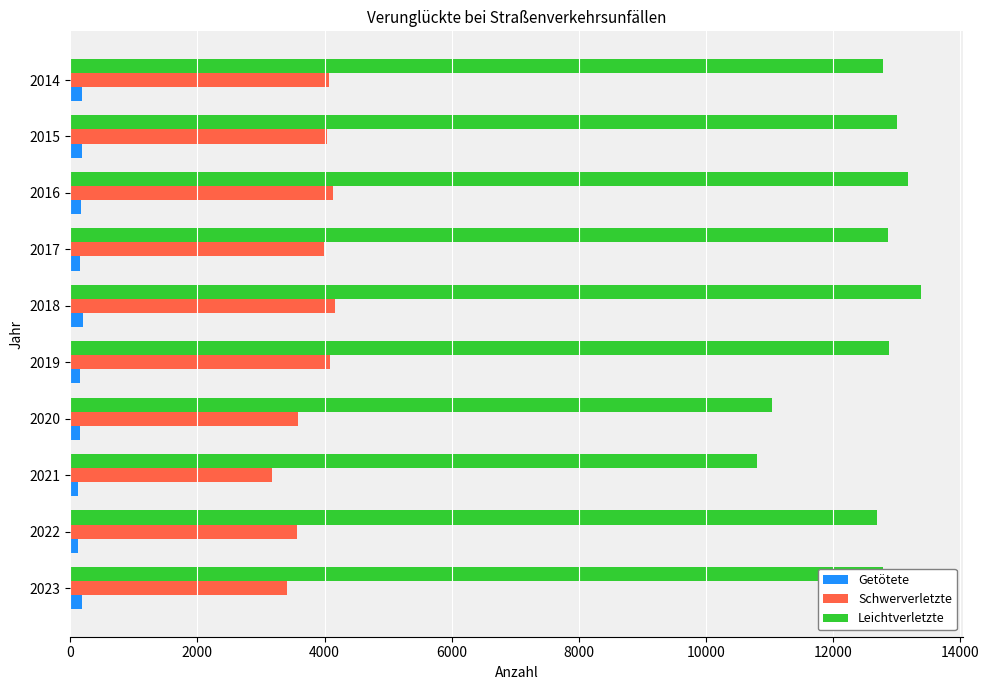

What is the smallest value displayed?

118